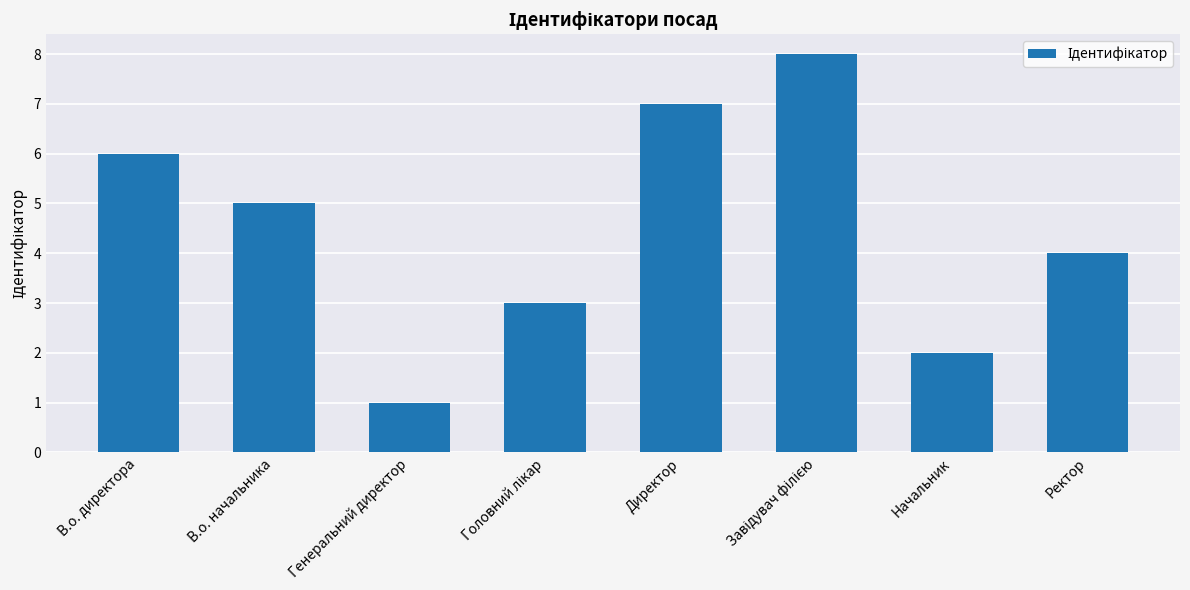

The chart shows a value of 4 at Ректор. True or false?

True